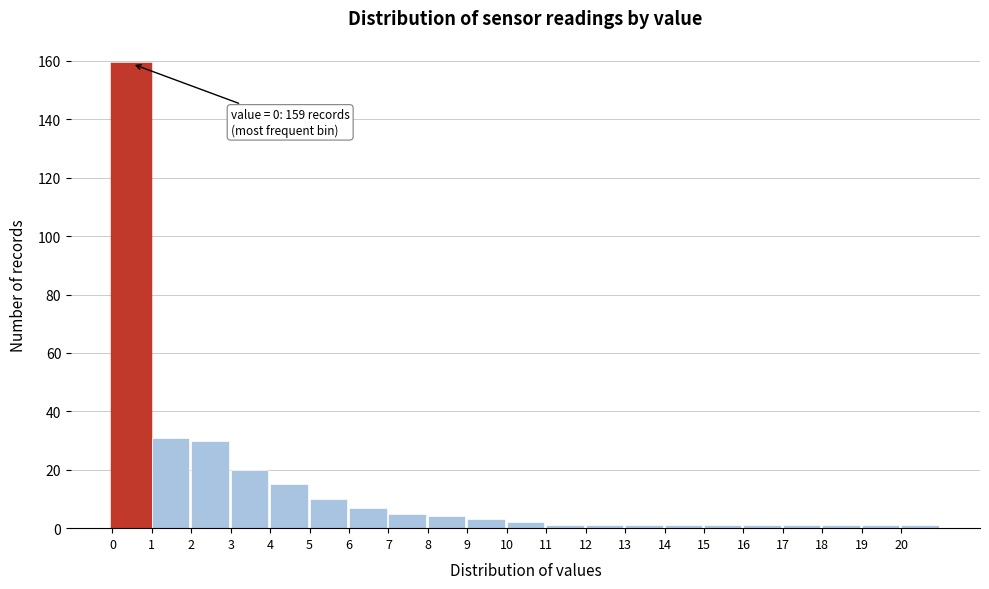

Over which range of the x-axis is the bar tallest?

0 to 1